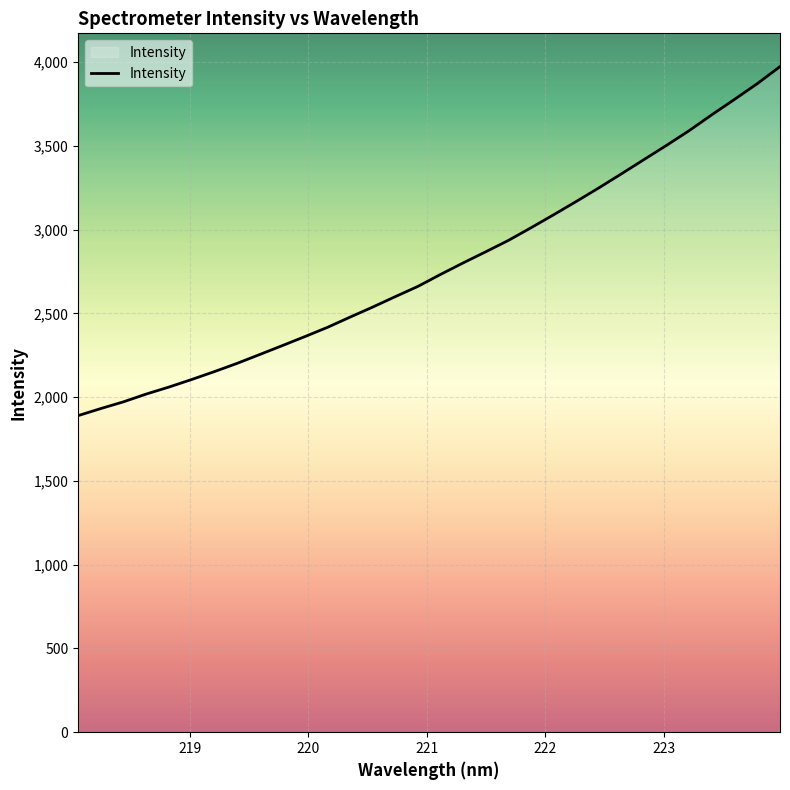

What is the difference between the maximum and minimum values?

2083.4